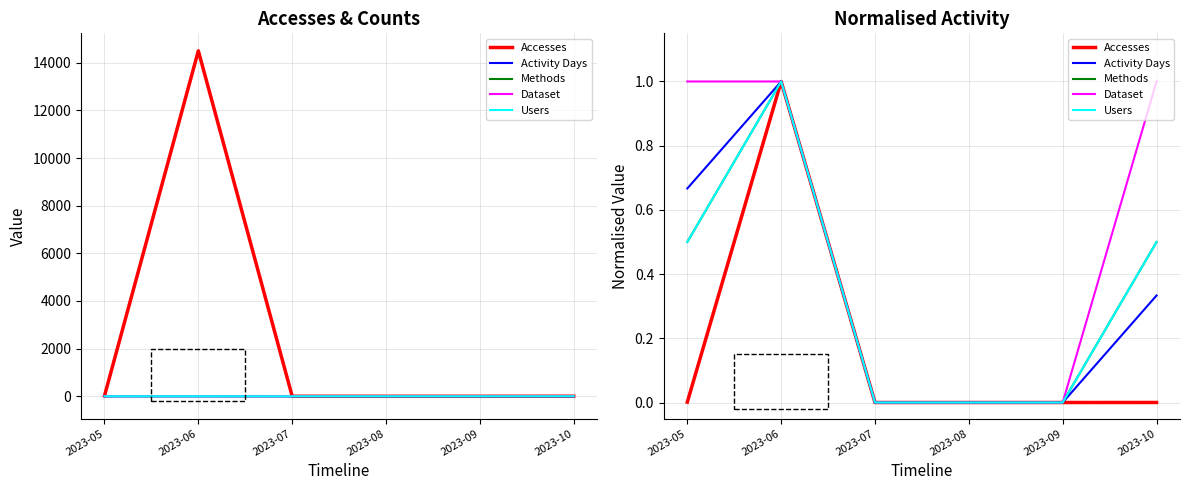

Which label corresponds to the smallest value in the chart?

2023-07